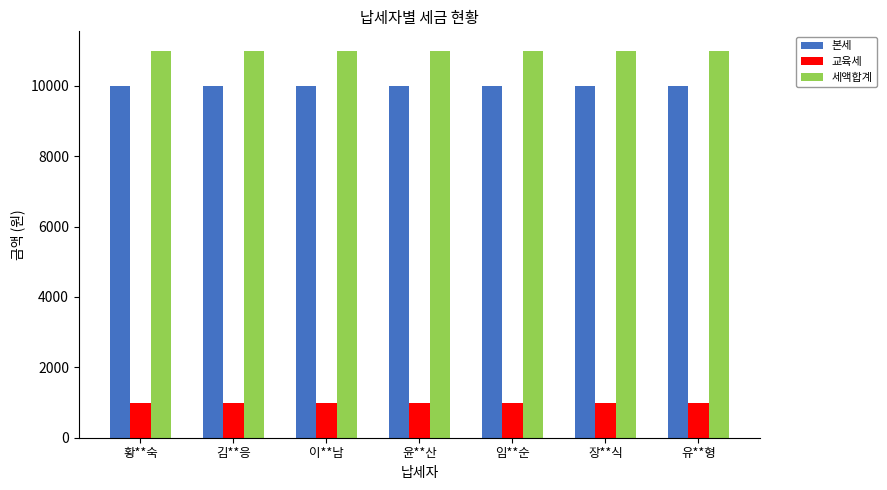

What is the smallest value displayed?

1000